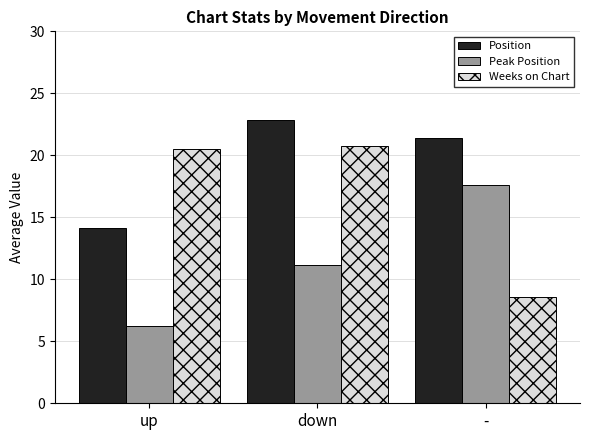

What is the sum of all Weeks on Chart values?

49.8